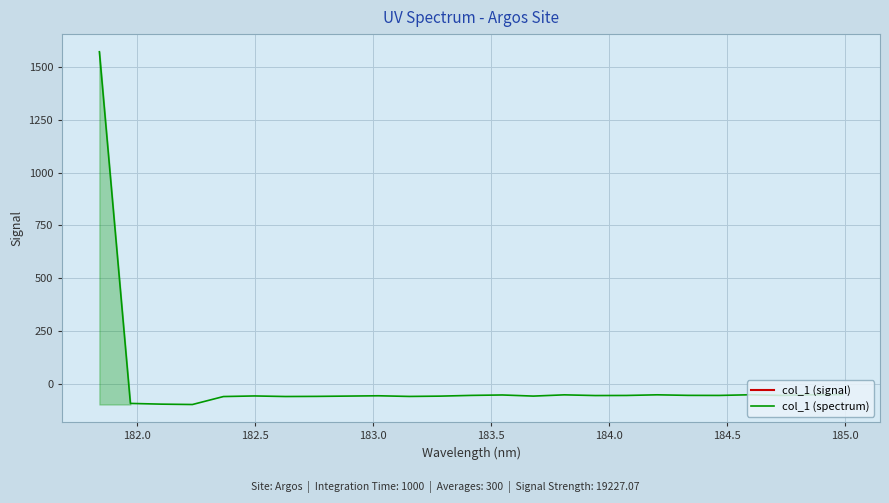

What is the difference between the second highest and second lowest values?

45.0